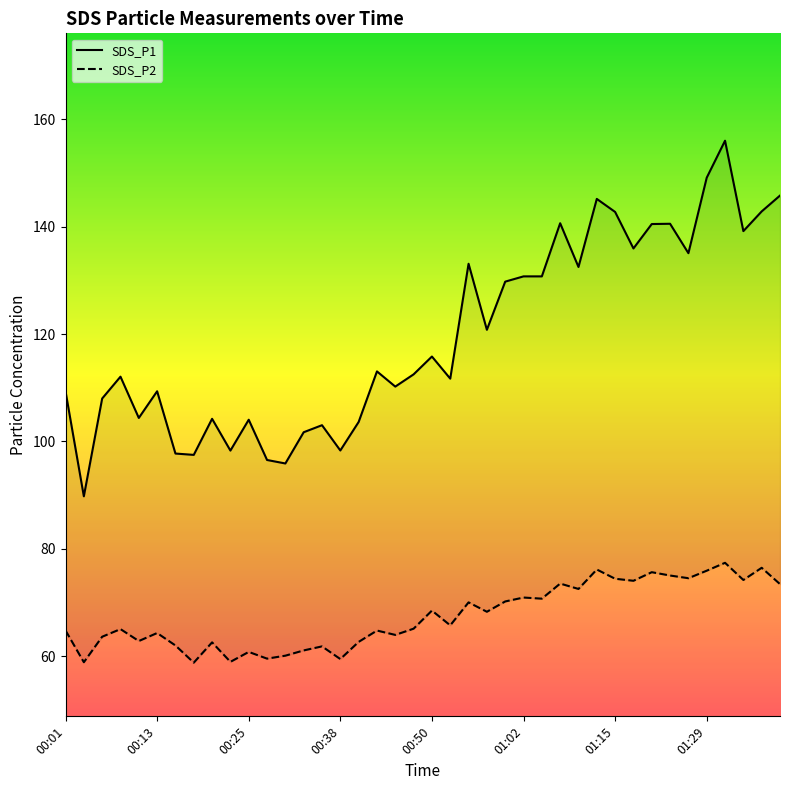

Which series has the largest range (max minus min)?

SDS_P1